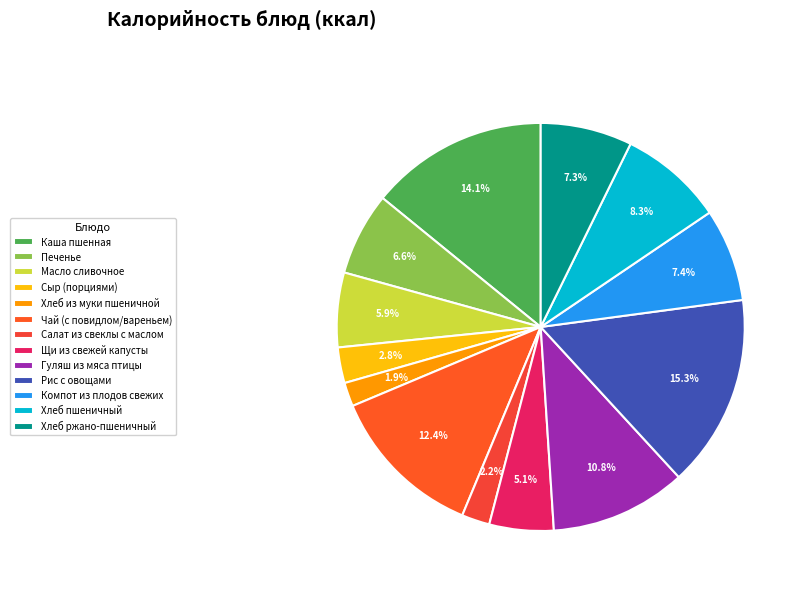

Does Компот из плодов свежих account for over 50% of the chart?

No